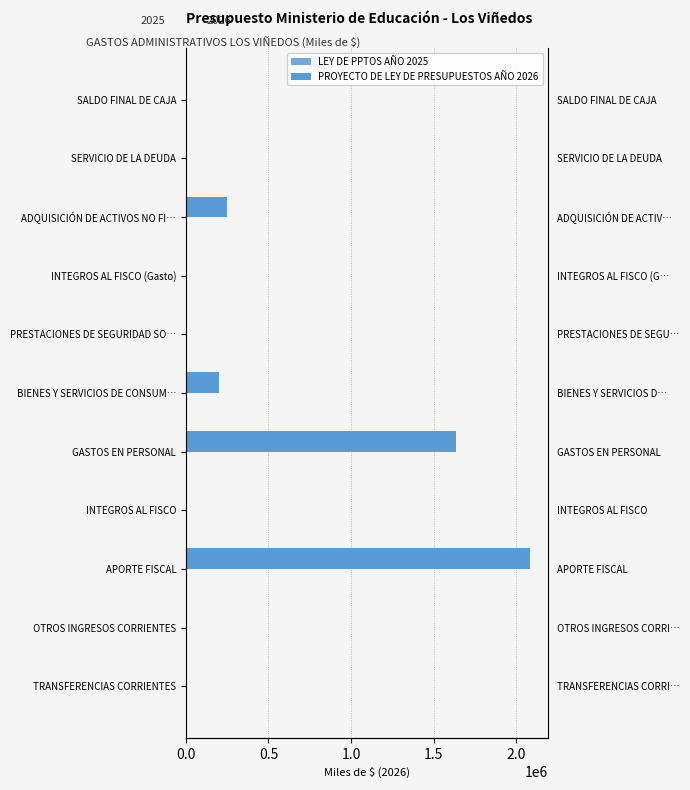

Rank the series by their average value, from highest to lowest.

PROYECTO DE LEY DE PRESUPUESTOS AÑO 2026, LEY DE PPTOS AÑO 2025